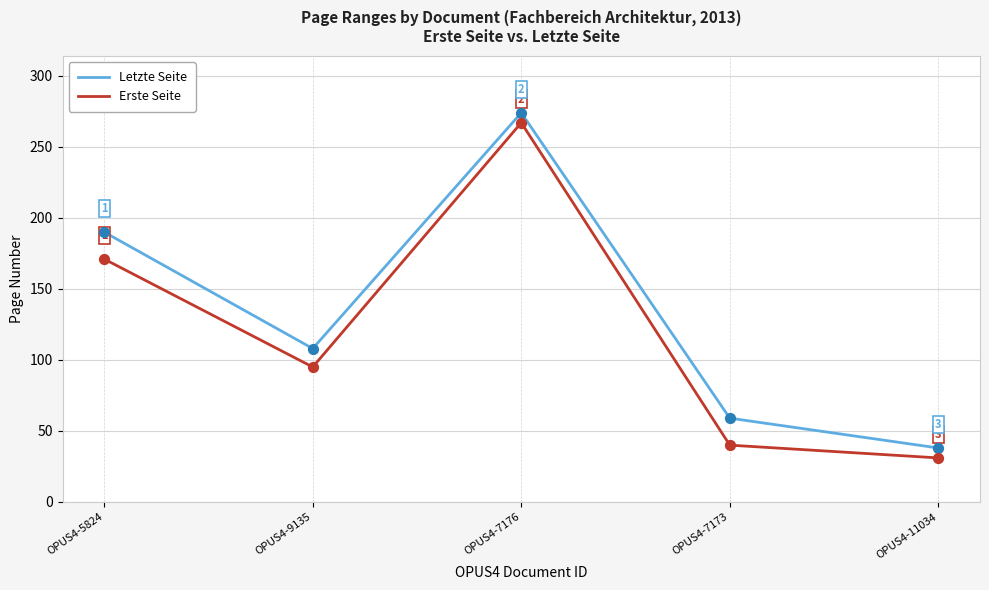

What is the difference between the highest and lowest values at OPUS4-9135?

13